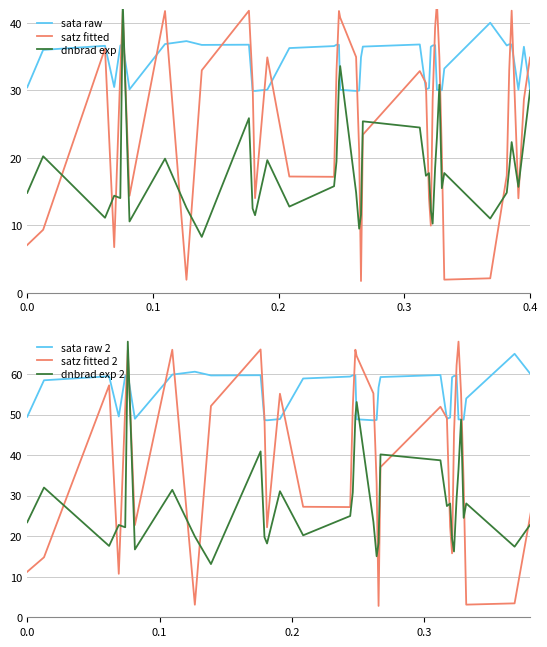

What is the label of the 36th point from the right?

0.4